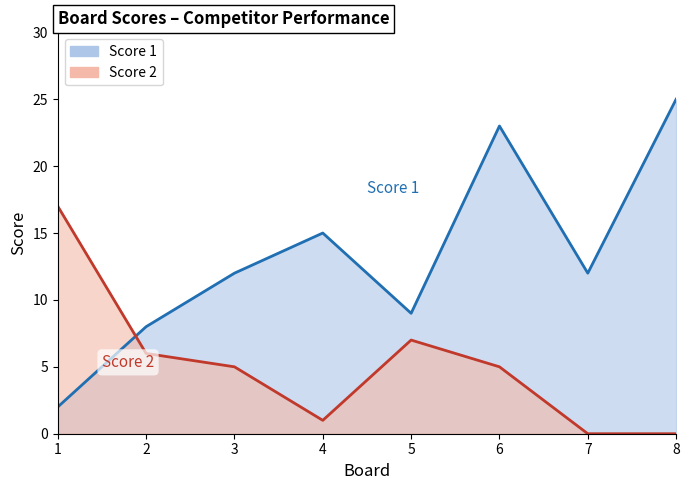

Which series has the widest spread of values?

Score 1